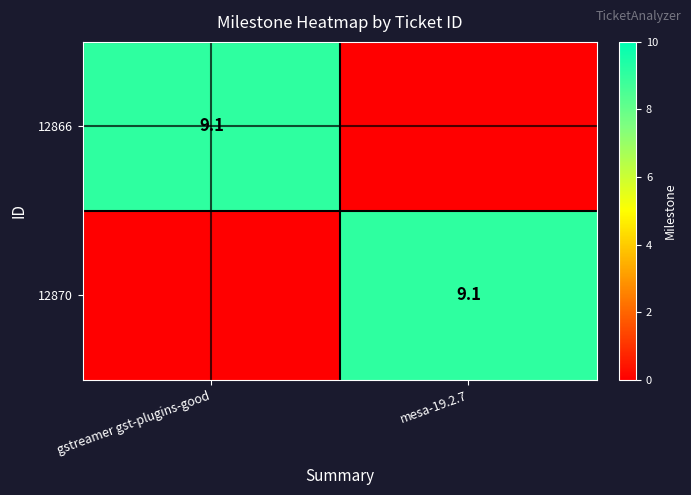

Is it true that 12870 equals 9.1 at mesa-19.2.7?

True